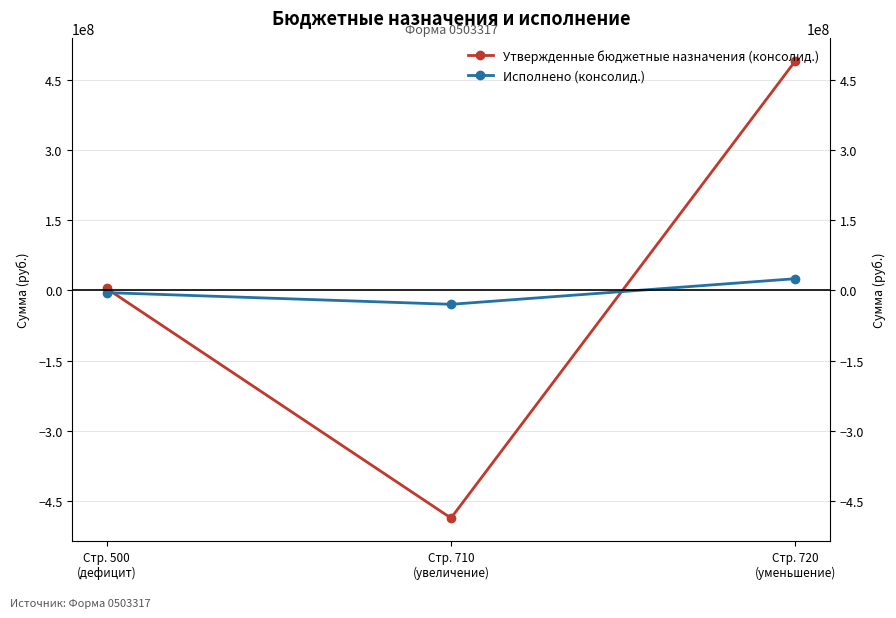

Rank the series by their maximum value, from lowest to highest.

Исполнено (консолид.), Утвержденные бюджетные назначения (консолид.)